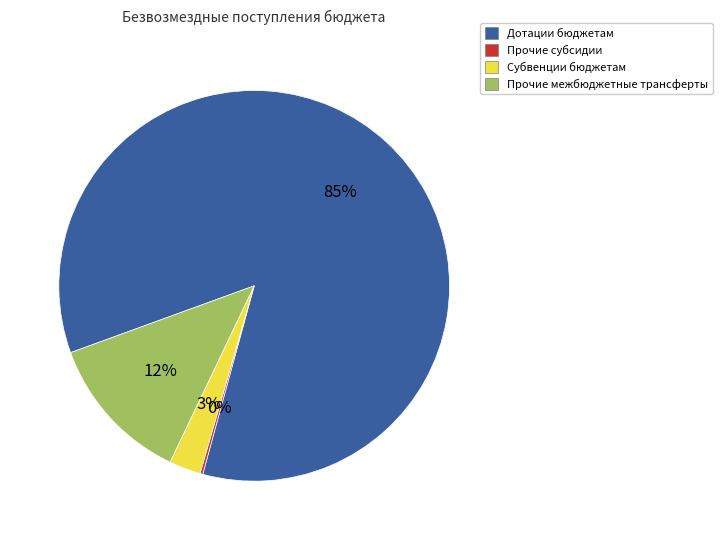

Is the sum of Дотации бюджетам and Прочие межбюджетные трансферты greater than half?

Yes